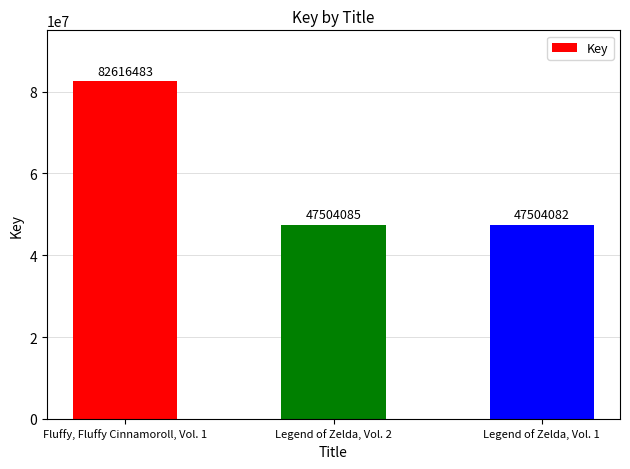

Reading left to right, transcribe all the data shown in this chart.

82616483	47504085	47504082